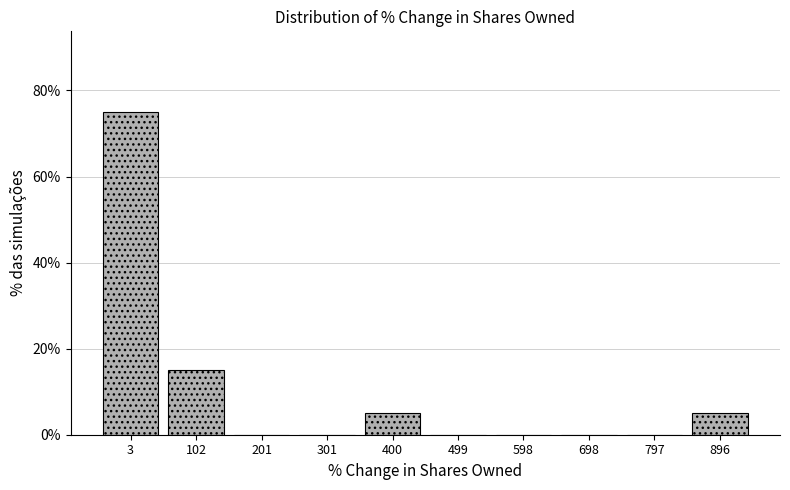

Reading left to right, list every bar in this chart as the range it spans on the x-axis followed by its height. Neither the bar edges nor the heights are printed on the chart, so give them approximately, as read against the axes.

-50 to 50: 76
50 to 150: 16
150 to 250: 0
250 to 350: 0
350 to 450: 6
450 to 550: 0
550 to 650: 0
650 to 750: 0
750 to 850: 0
850 to 950: 6